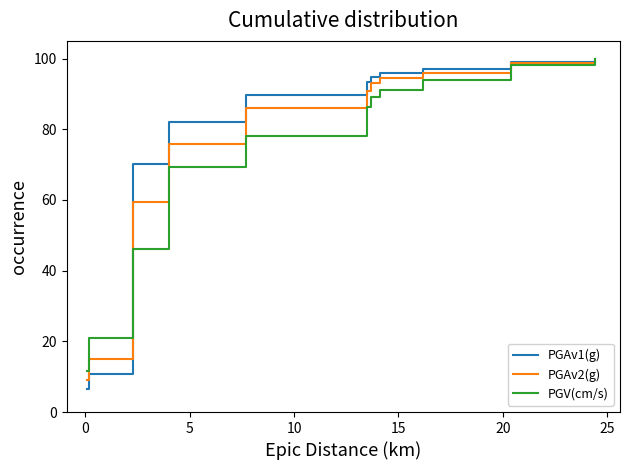

Count the number of categories in the chart.

11